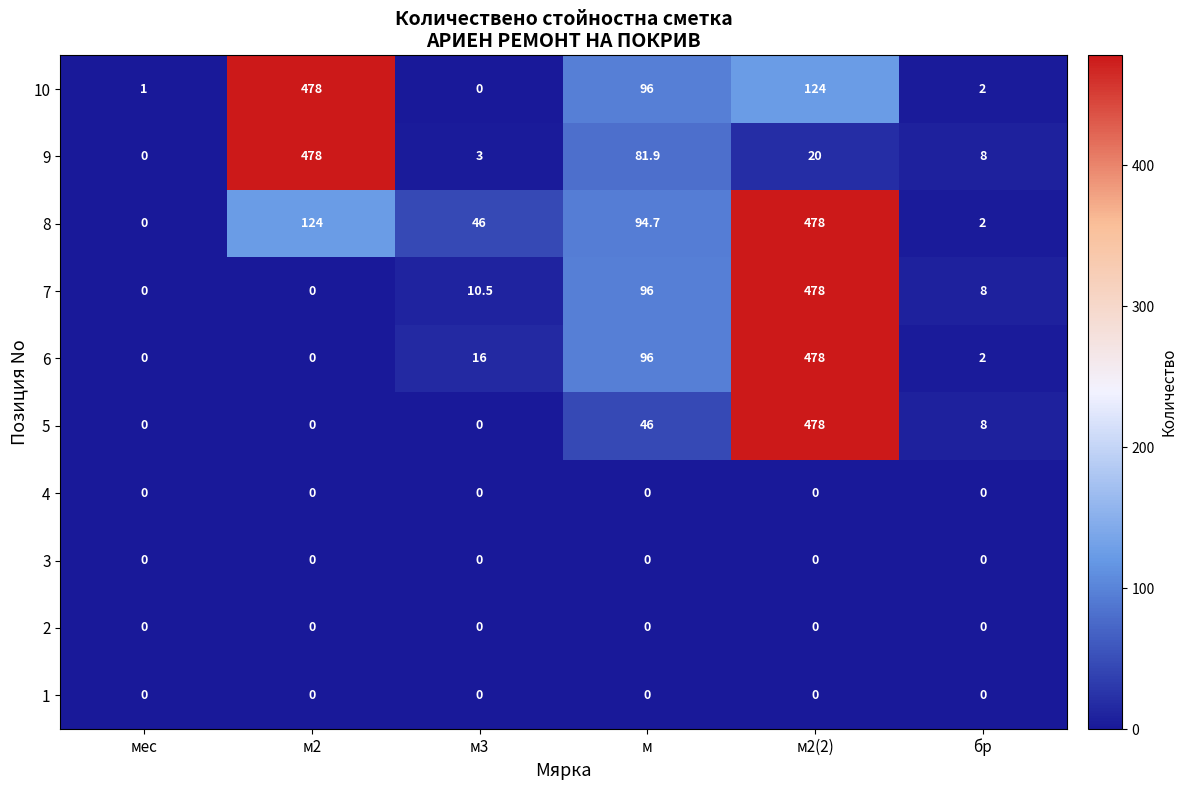

What is the difference between the maximum and minimum values in the 6 series?

478.0